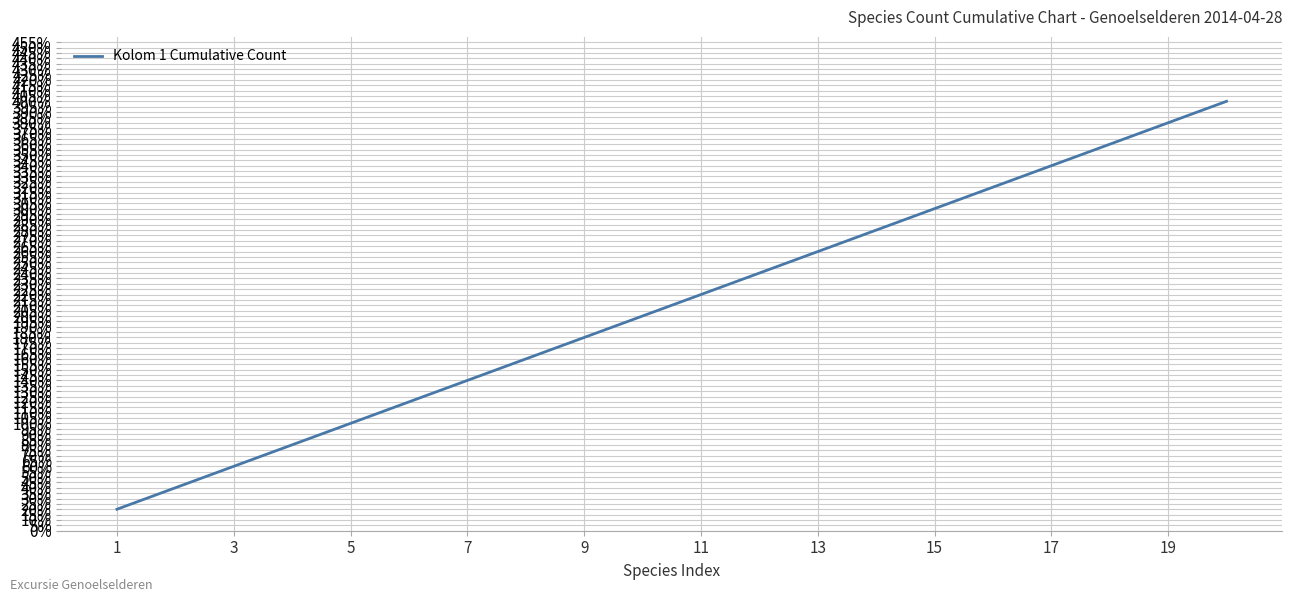

What is the minimum value shown in the chart?

20